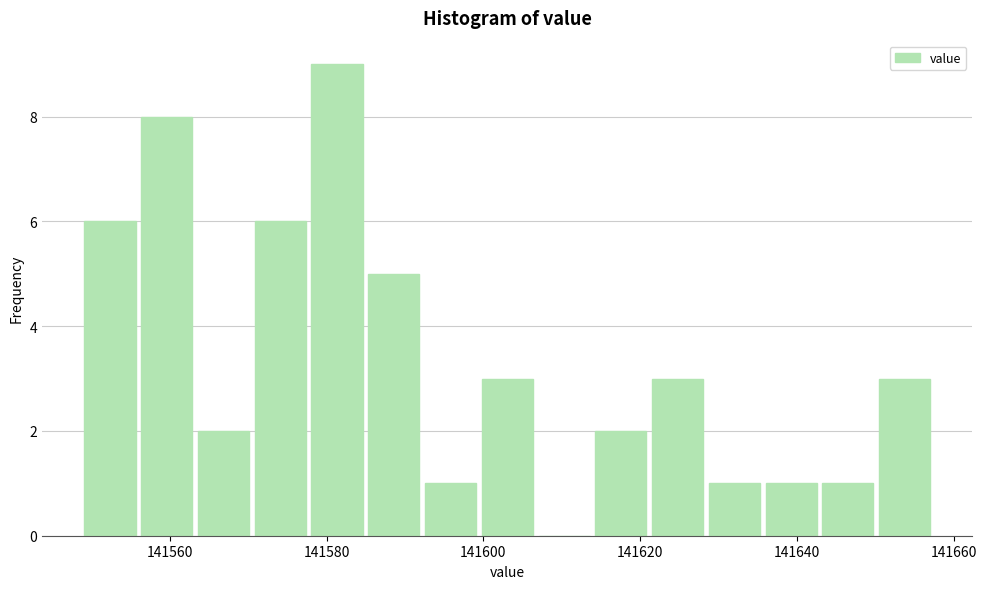

Around what value on the x-axis is the tallest bar? Give the approximate position of its centre, as read against the axis.

141582